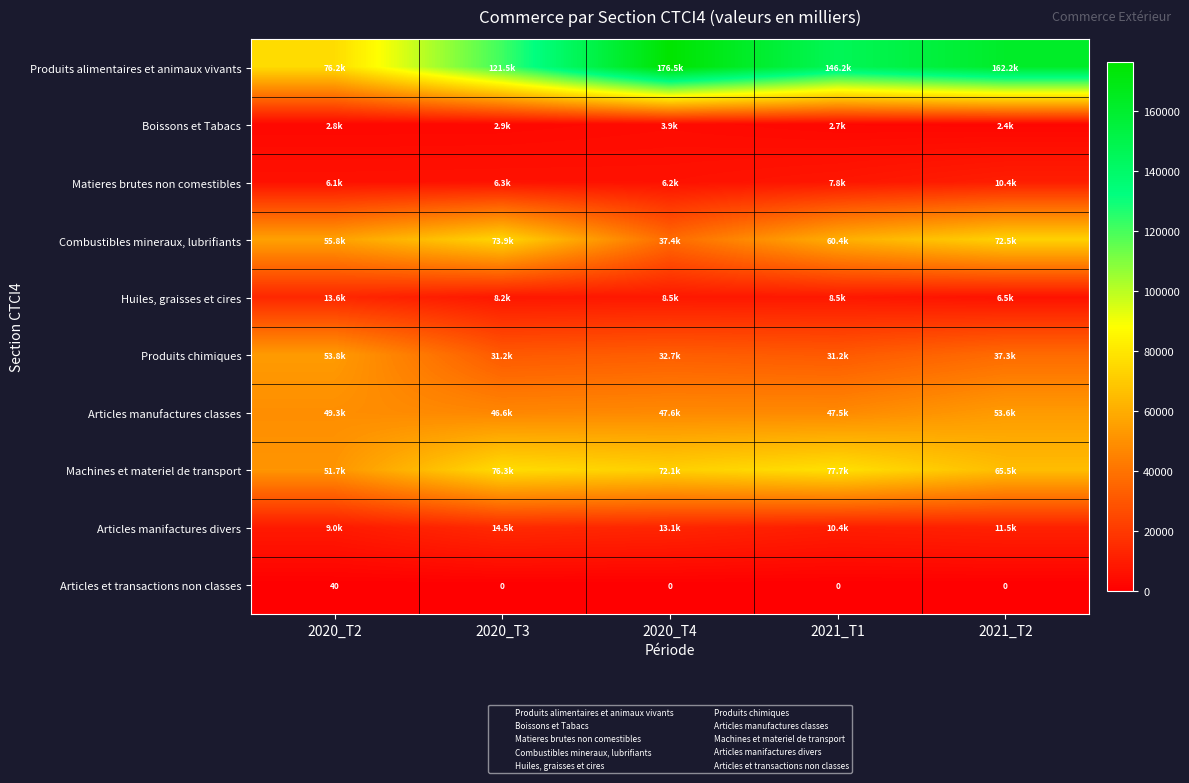

True or false: Huiles, graisses et cires has a value of 12524.3 at 2020_T4.

False